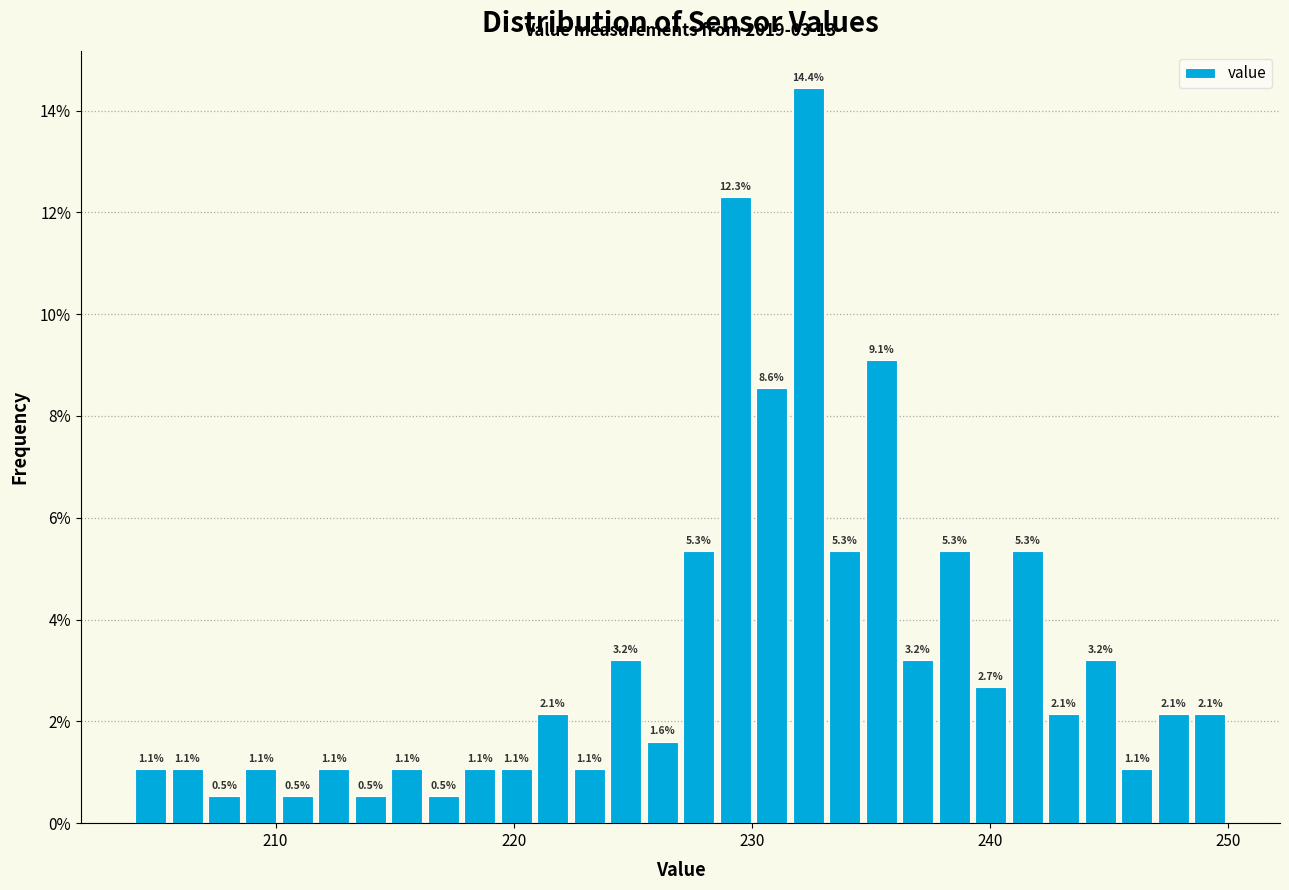

Around what value on the x-axis is the tallest bar? Give the approximate position of its centre, as read against the axis.

232